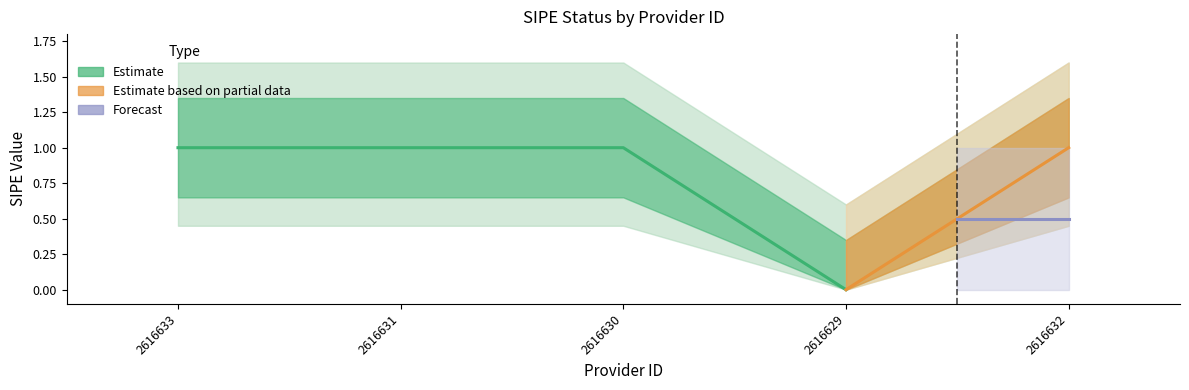

Reading left to right, what are all the values shown in this chart?

2616633=1	2616631=1	2616630=1	2616629=0	2616632=1